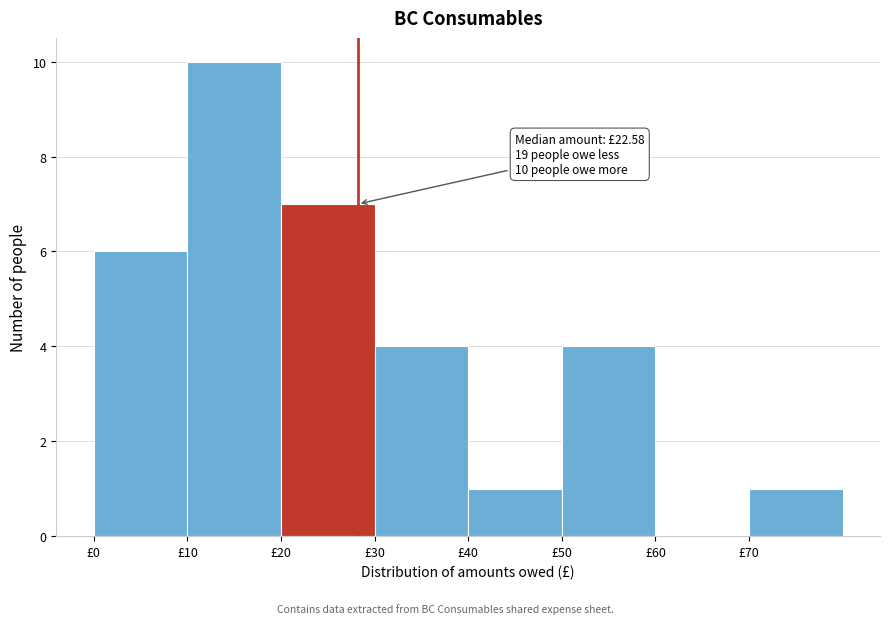

Over which range of the x-axis is the bar tallest?

10 to 20